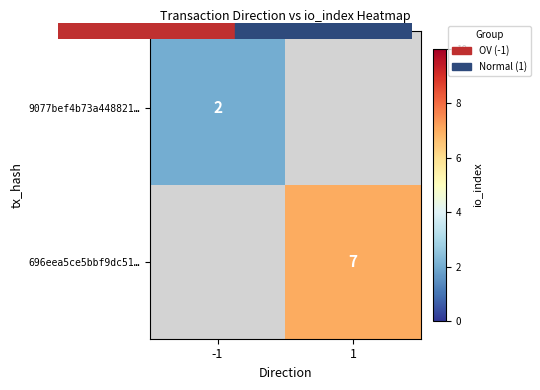

Which category has the lowest value in the 696eea5ce5bbf9dc51… series?

-1